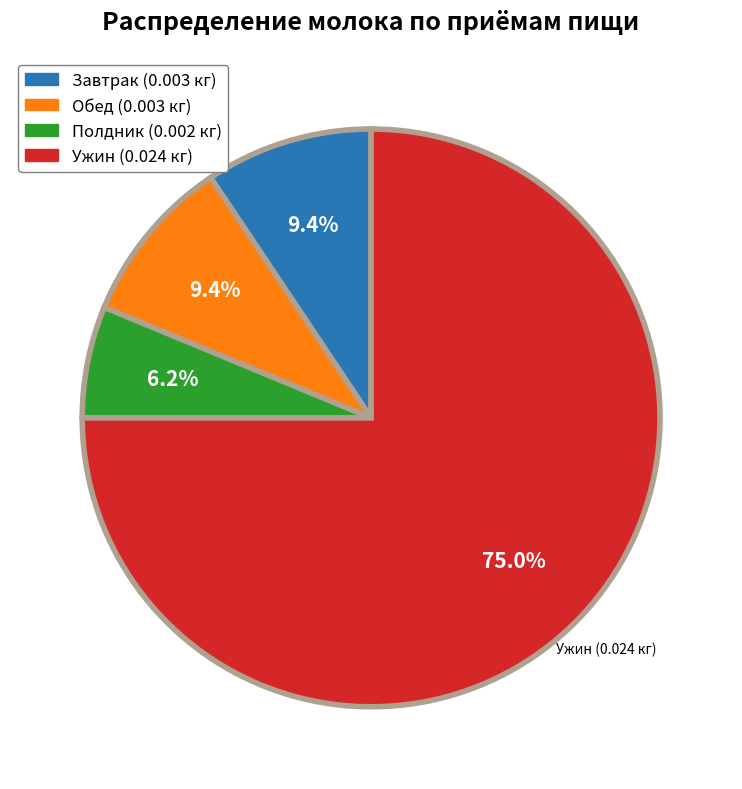

Do Обед and Полдник together represent more than half of the pie?

No